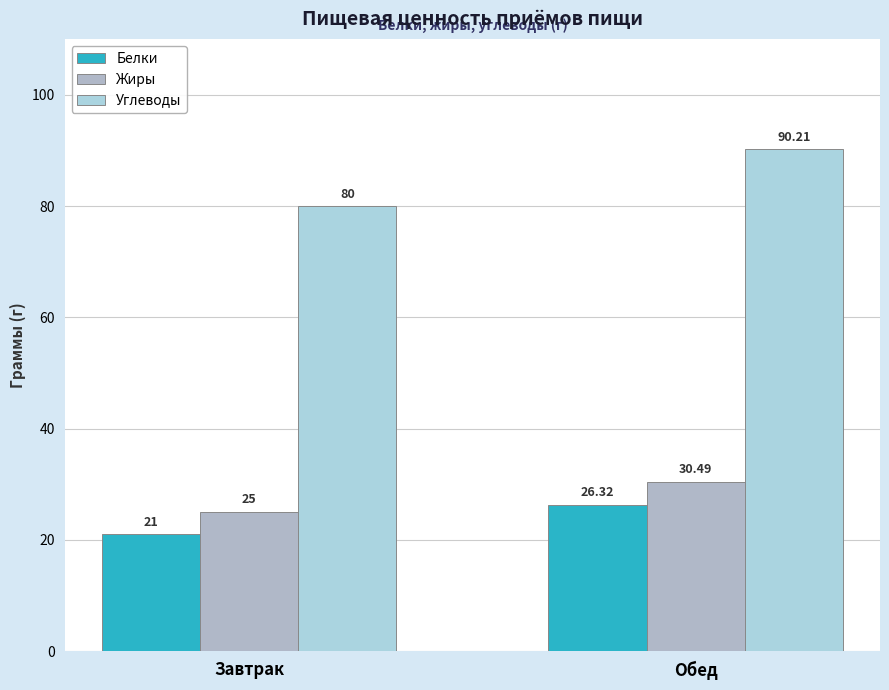

Which series has the largest range (max minus min)?

Углеводы